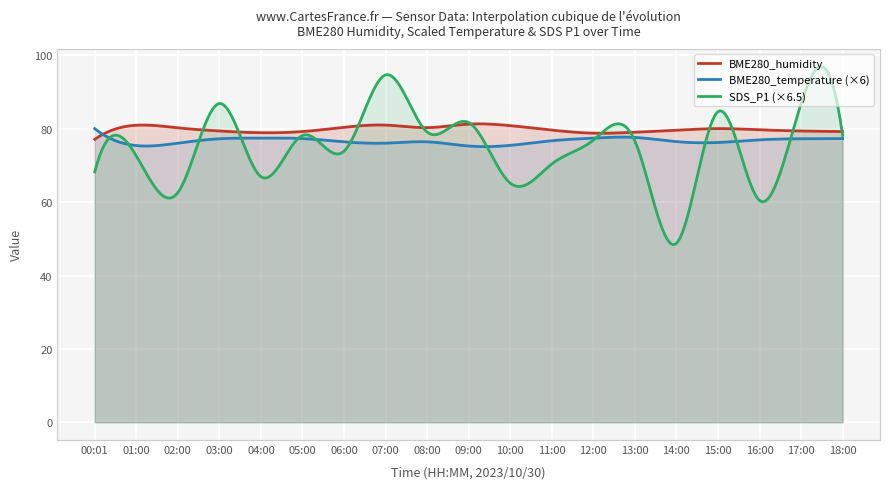

What position from the left is 06:00?

7